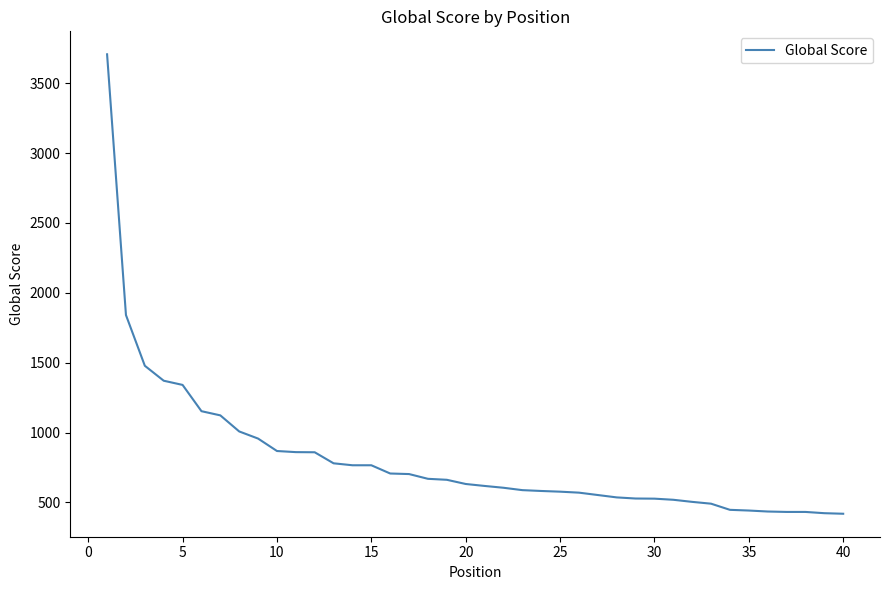

Count the number of categories in the chart.

40